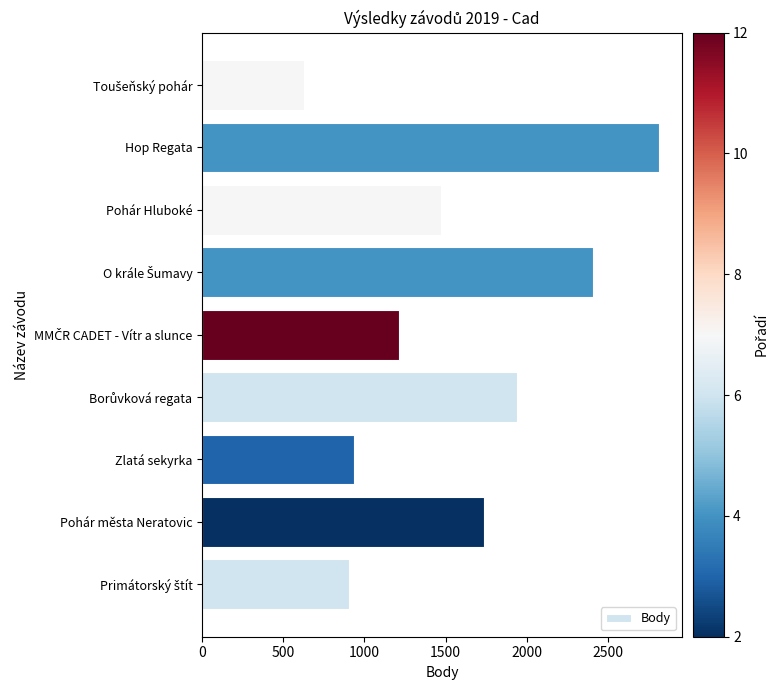

Approximately how many times larger is the value at Hop Regata compared to Pohár Hluboké?

1.9